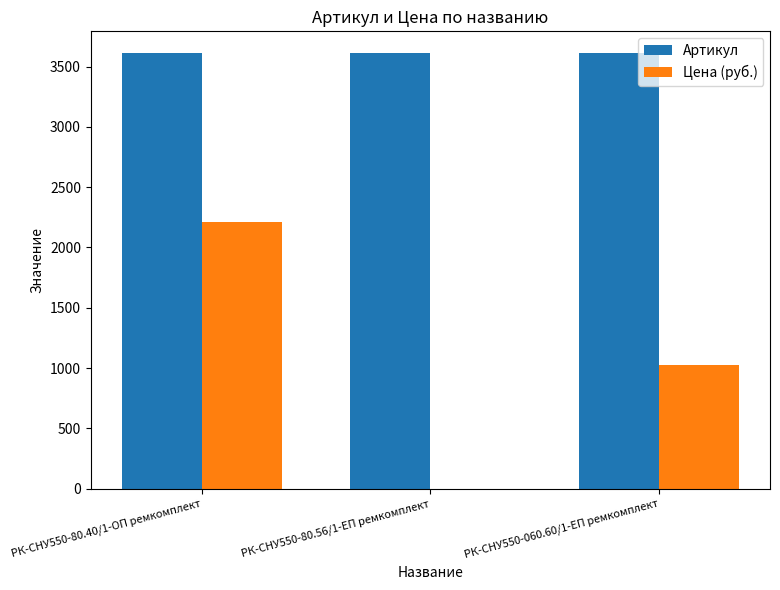

How many values in the Цена (руб.) series exceed 1024?

2